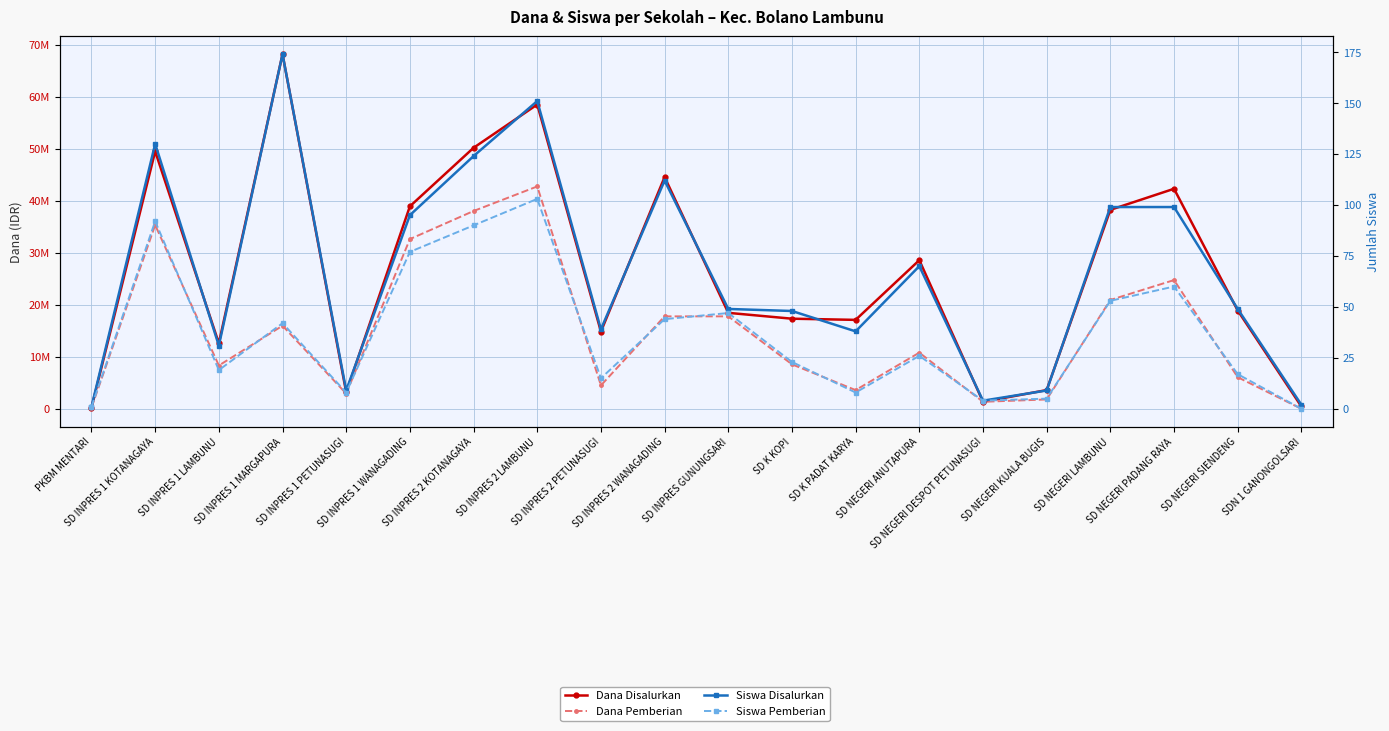

Which series has the largest total across all categories?

Dana Disalurkan